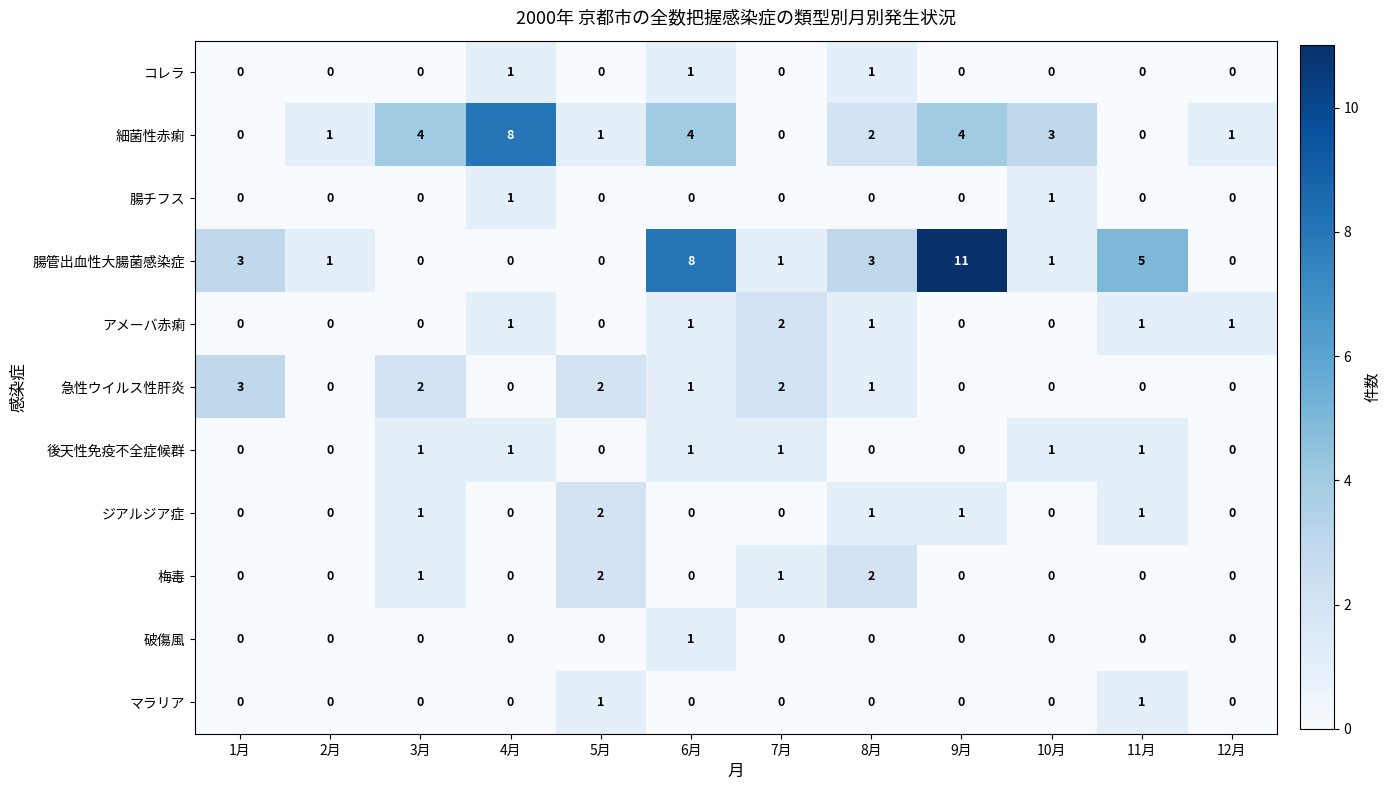

True or false: 急性ウイルス性肝炎 has a value of 0 at 10月.

True